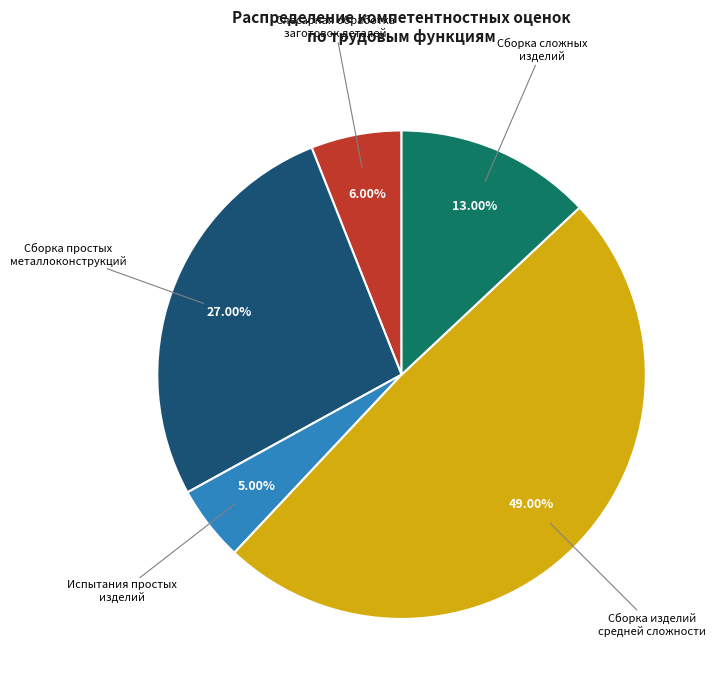

To the nearest percent, what is the average slice percentage?

20%